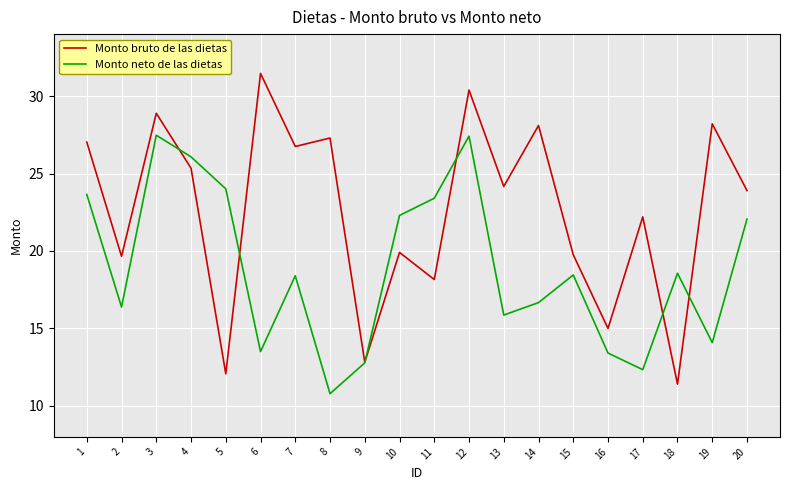

What is the highest value of the Monto bruto de las dietas series?

31.5